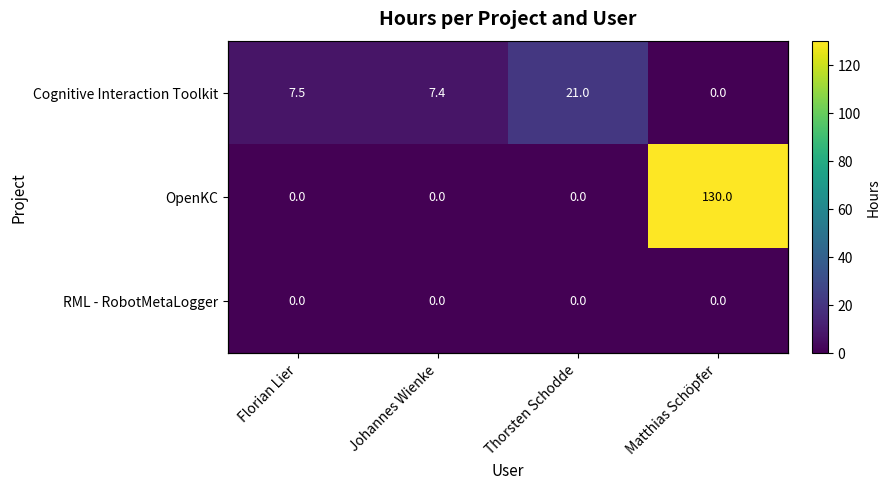

How many values in the Cognitive Interaction Toolkit series exceed 7?

3